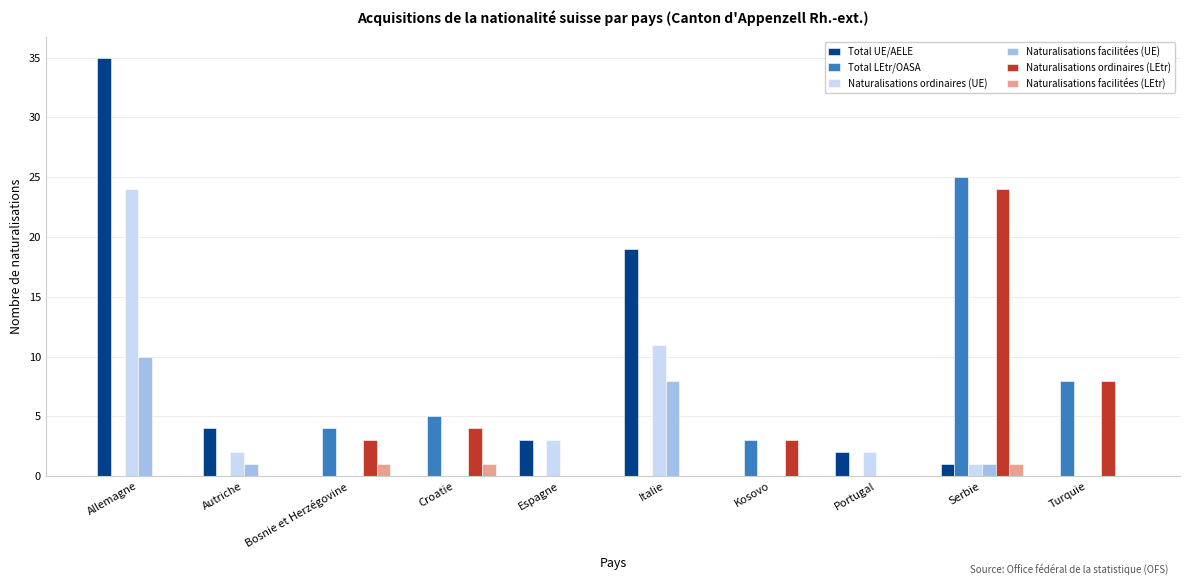

What is the total value across all series at Portugal?

4